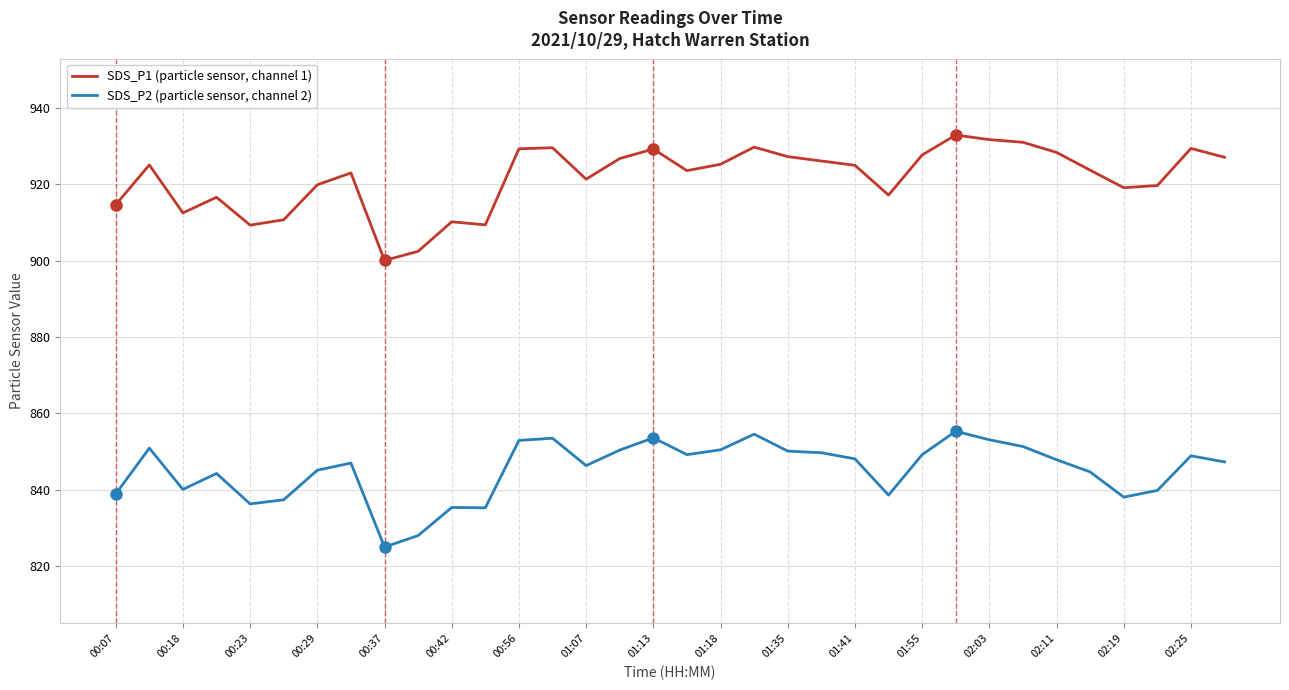

True or false: SDS_P1 (particle sensor, channel 1) and SDS_P2 (particle sensor, channel 2) cross at least once.

False